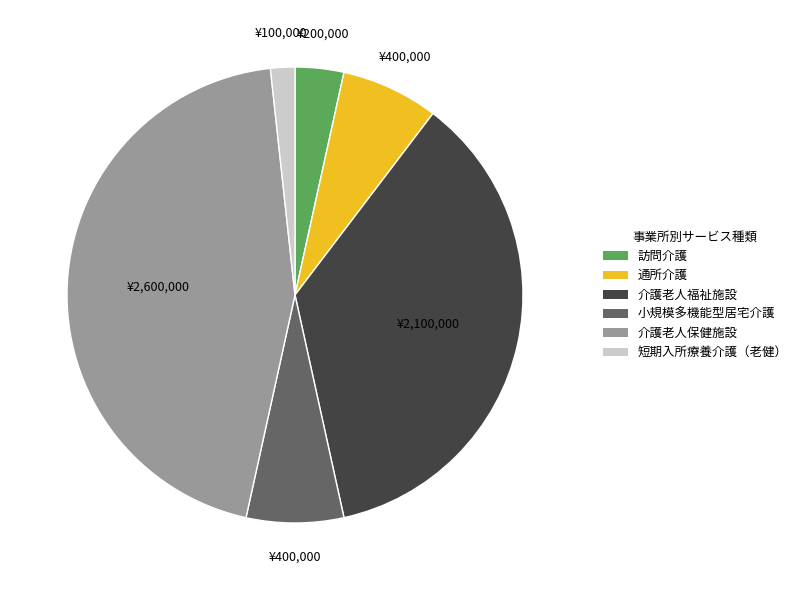

The 小規模多機能型居宅介護 slice represents 7% of the pie. True or false?

True